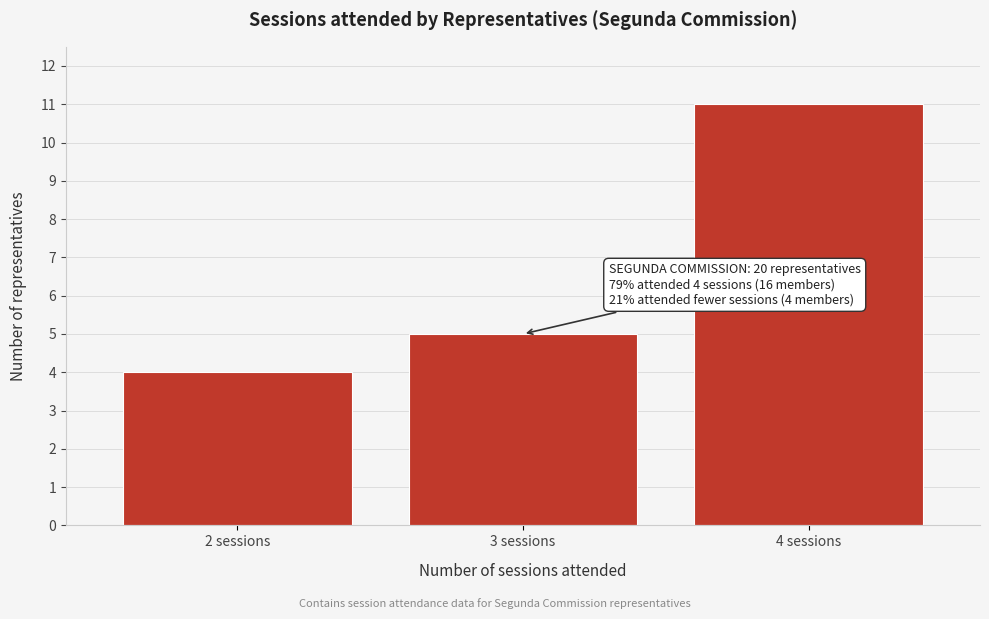

Reading right to left, what are all the values shown in this chart?

11	5	4